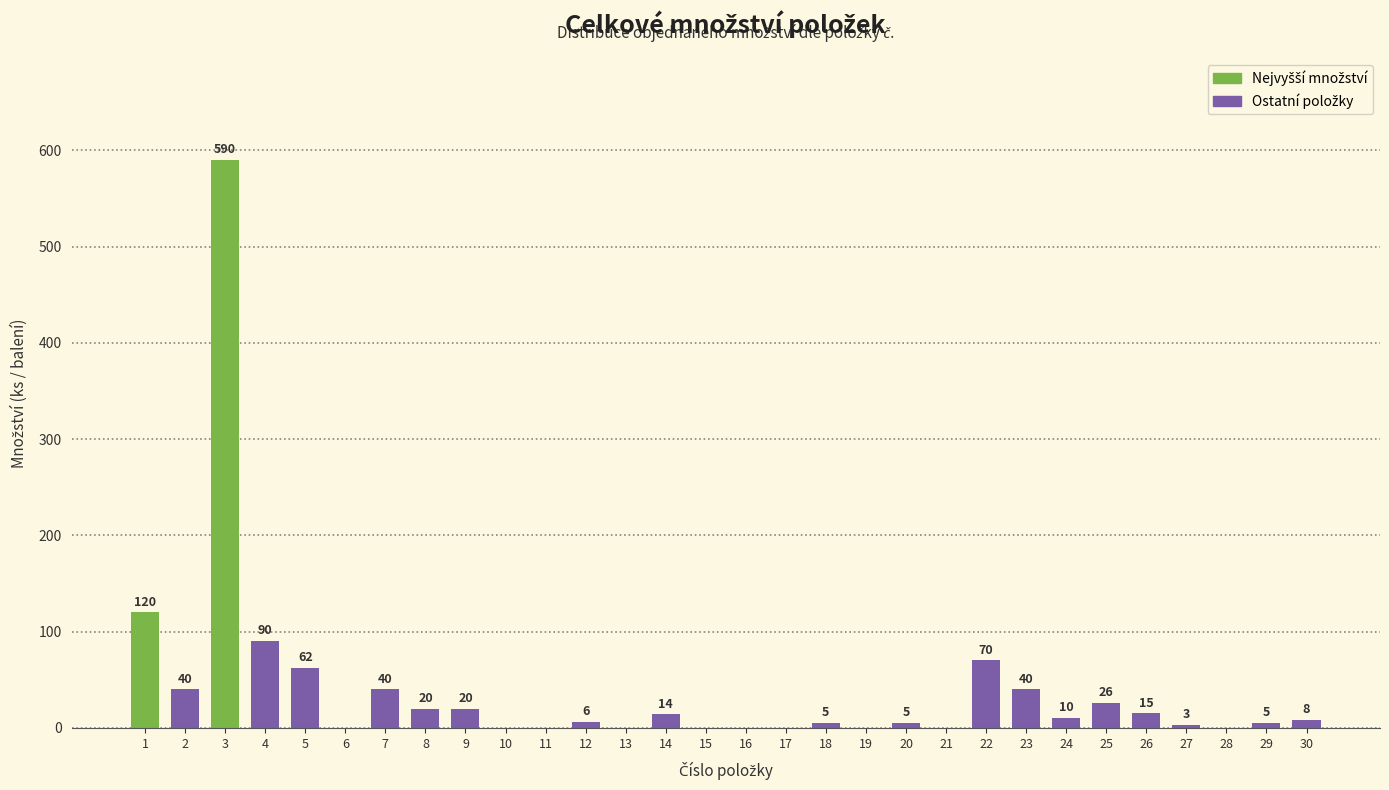

Reading left to right, what are all the values shown in this chart?

1=120	2=40	3=590	4=90	5=62	6=0	7=40	8=20	9=20	10=0	11=0	12=6	13=0	14=14	15=0	16=0	17=0	18=5	19=0	20=5	21=0	22=70	23=40	24=10	25=26	26=15	27=3	28=0	29=5	30=8